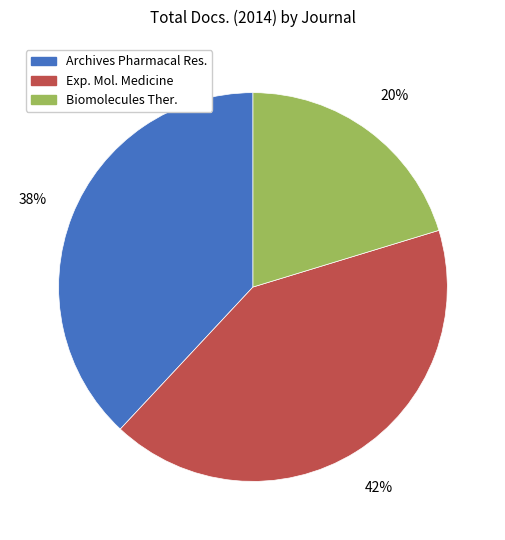

Is there any slice that represents more than half of the pie?

No